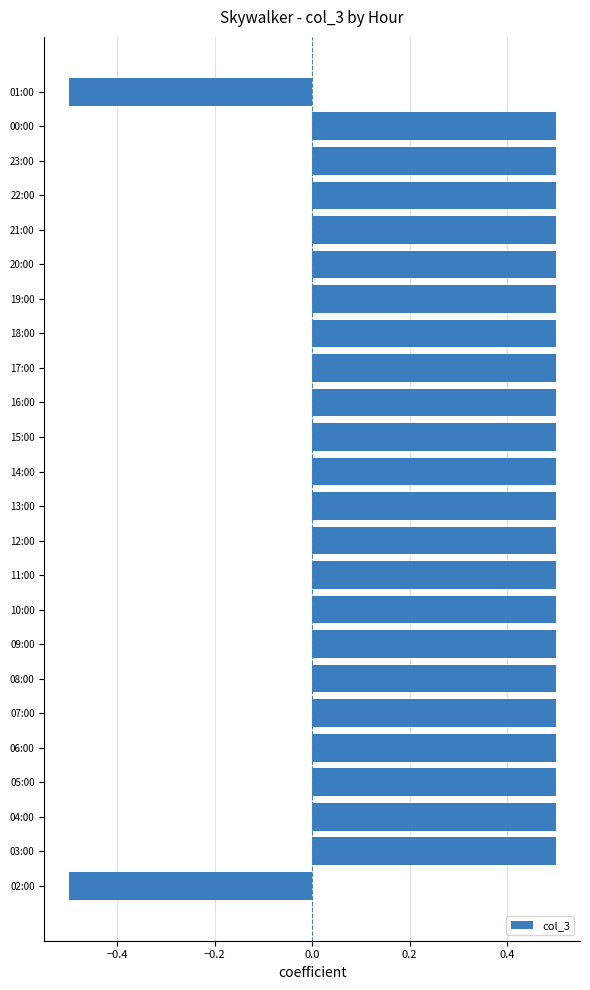

What is the maximum value shown in the chart?

0.5